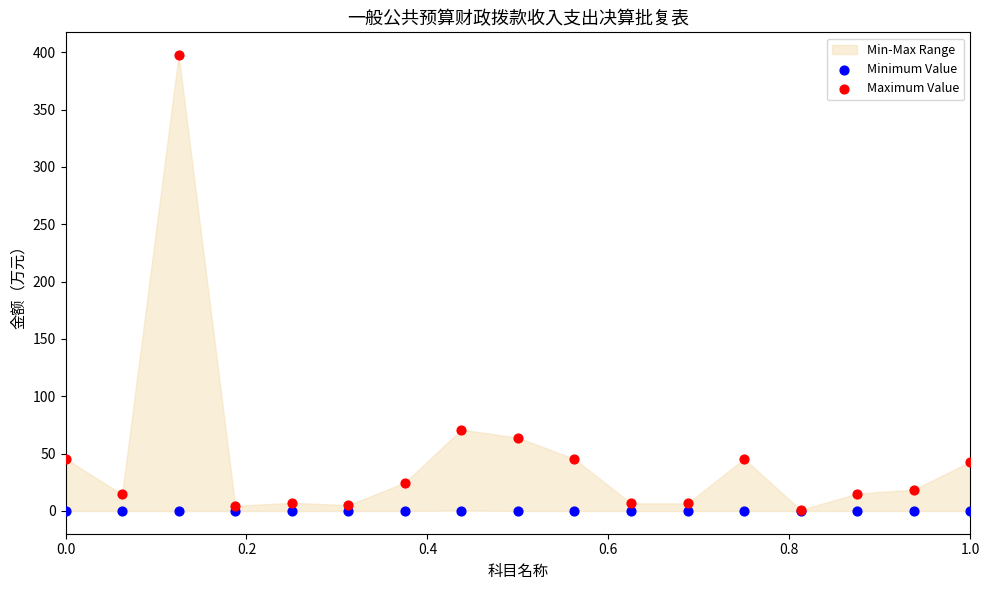

Which series has the widest spread of Y values?

Maximum Value